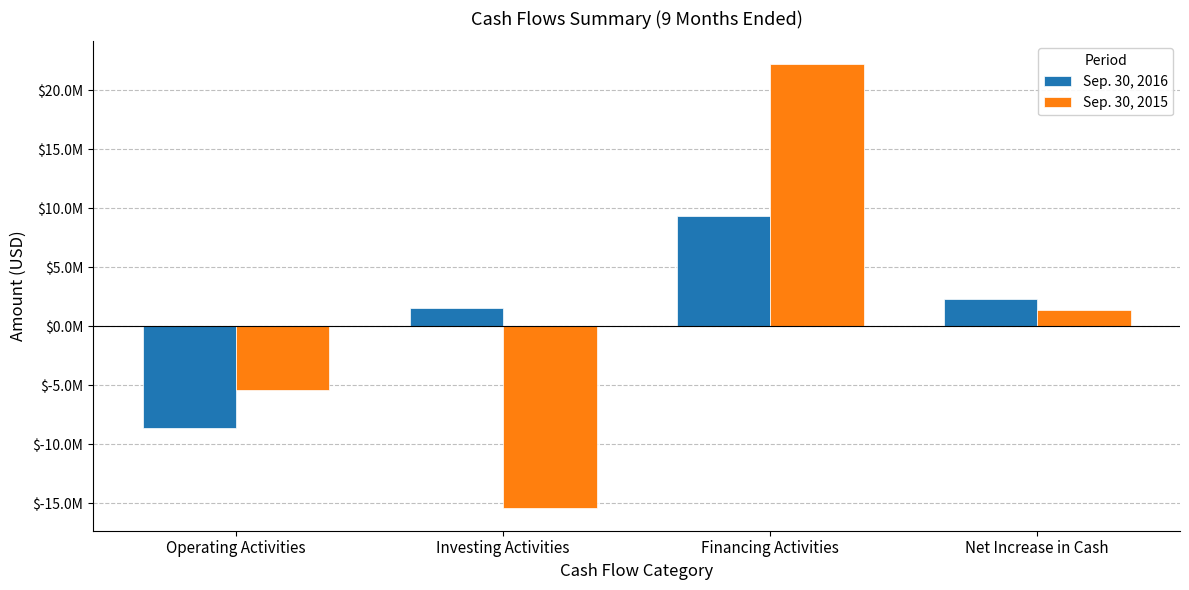

What is the difference between the maximum and minimum values in the Sep. 30, 2015 series?

37668446